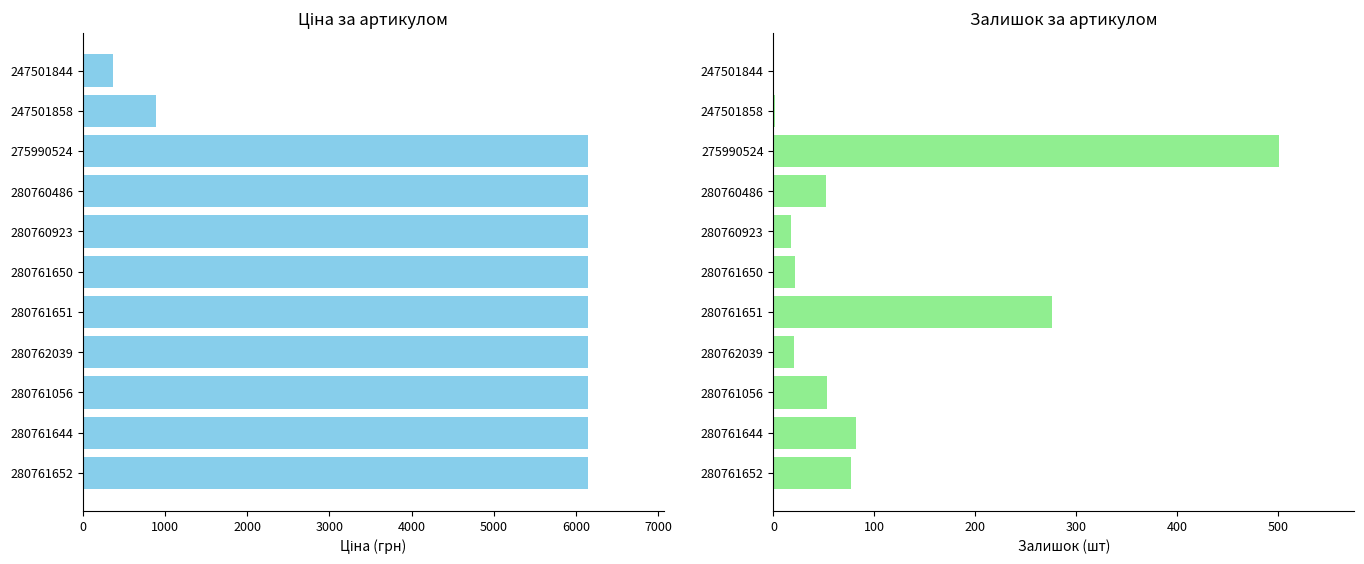

Which series changed the most between 280761644 and 280761650?

Залишок